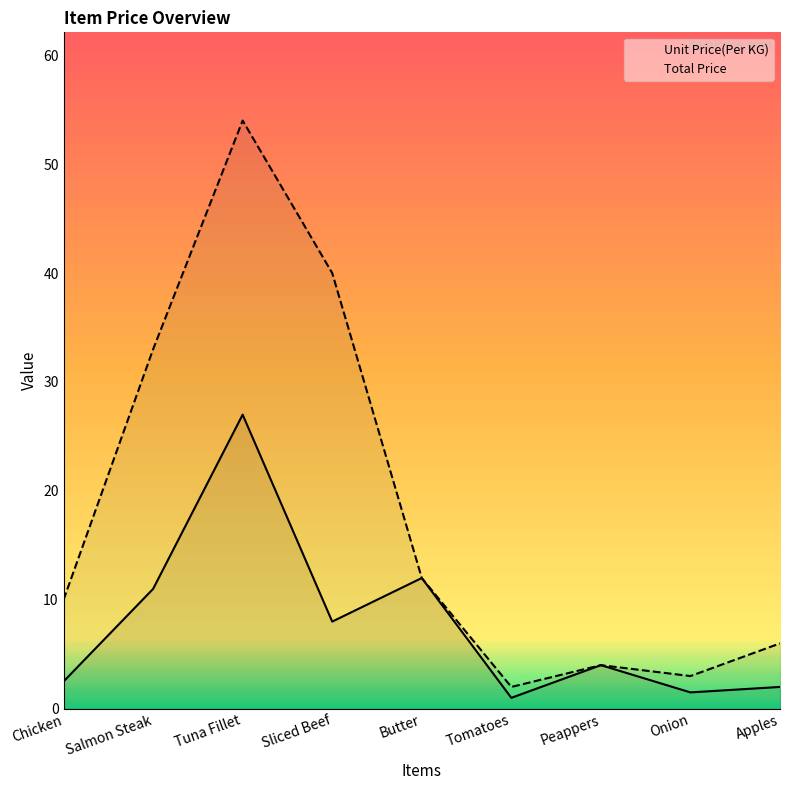

What is the difference between the highest and lowest values at Chicken?

7.5